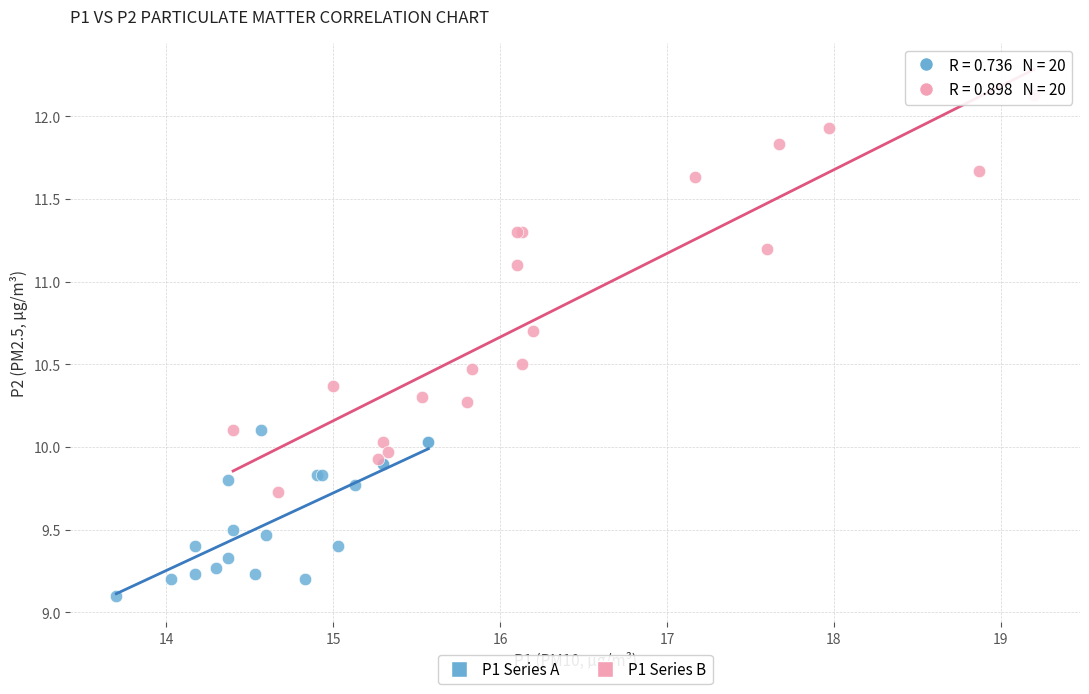

Which series has the largest Y range (max minus min)?

P1 Series B